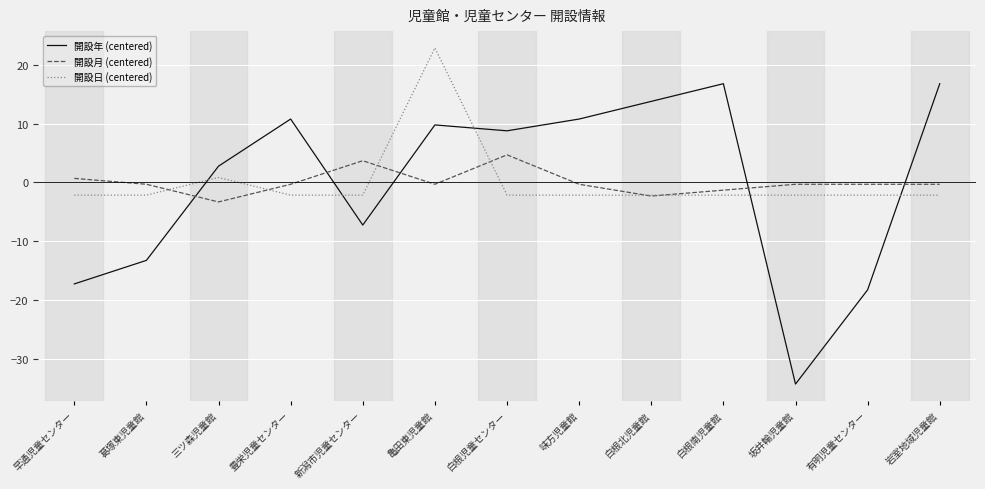

The 開設月 (centered) series shows -2.3 at 白根北児童館. True or false?

True